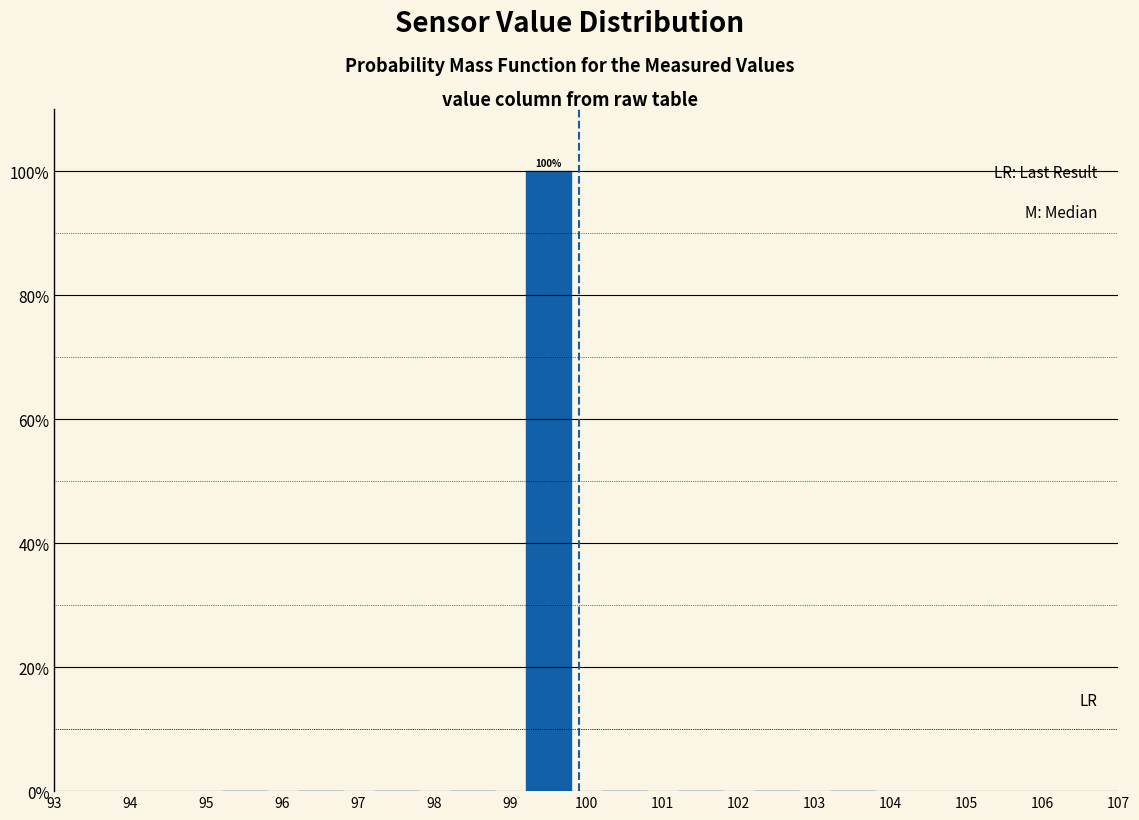

Which range on the x-axis has the tallest bar?

99 to 100